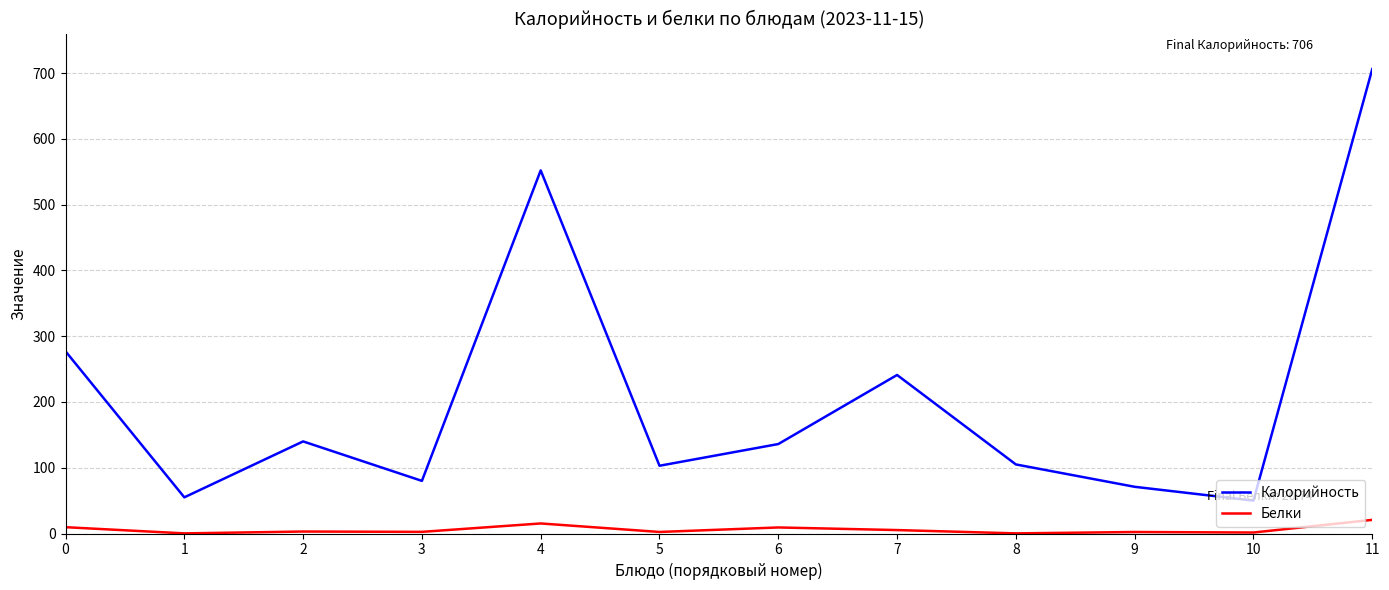

Rank the series at 11 from lowest to highest value.

Белки, Калорийность